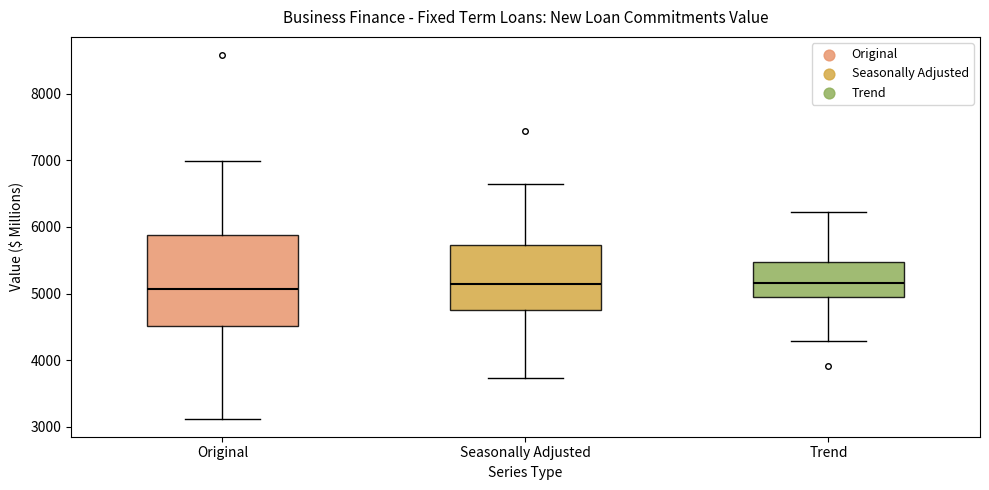

Which box is the tallest, from its lower edge to its upper edge?

Original